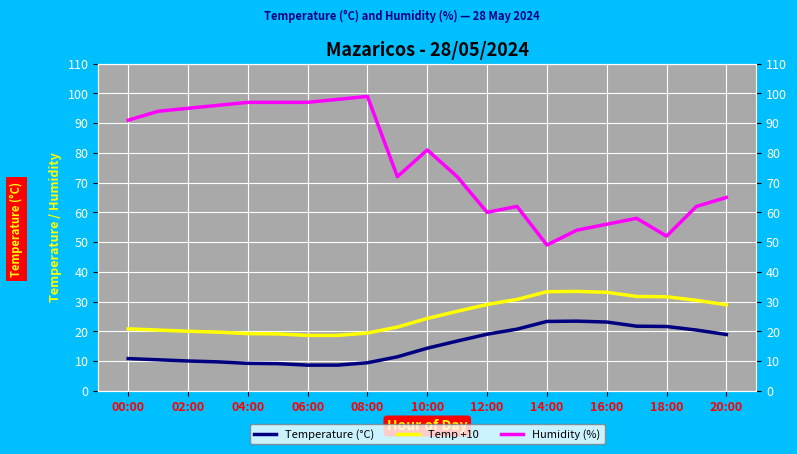

Is the value of Temperature (°C) at 04:00 greater than the value of Temp +10 at 16:00?

No